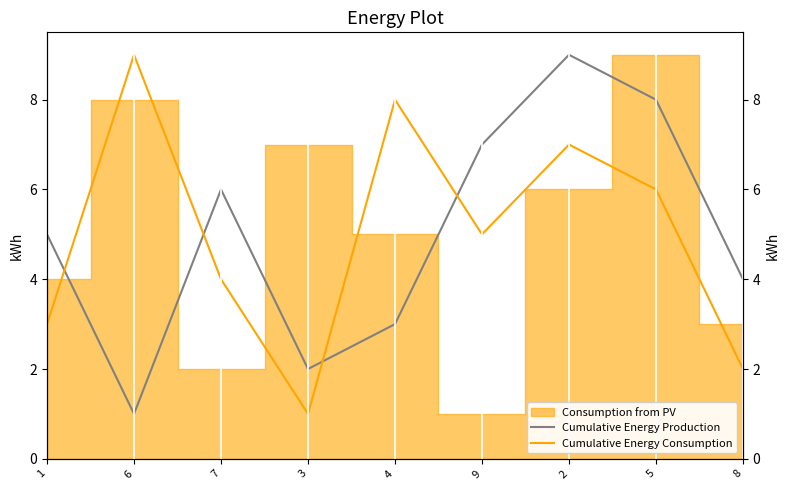

After their last crossing, which series has the higher values: Cumulative Energy Consumption or Cumulative Energy Production?

Cumulative Energy Production